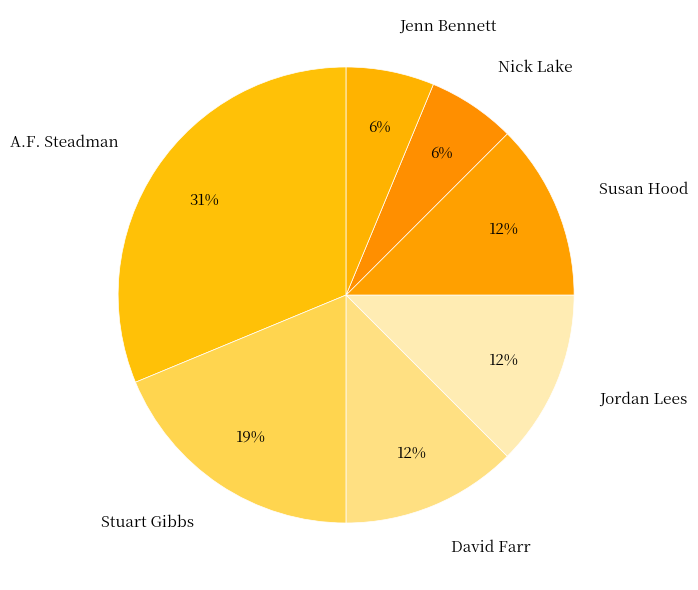

True or false: Jordan Lees accounts for 12% of the total.

True